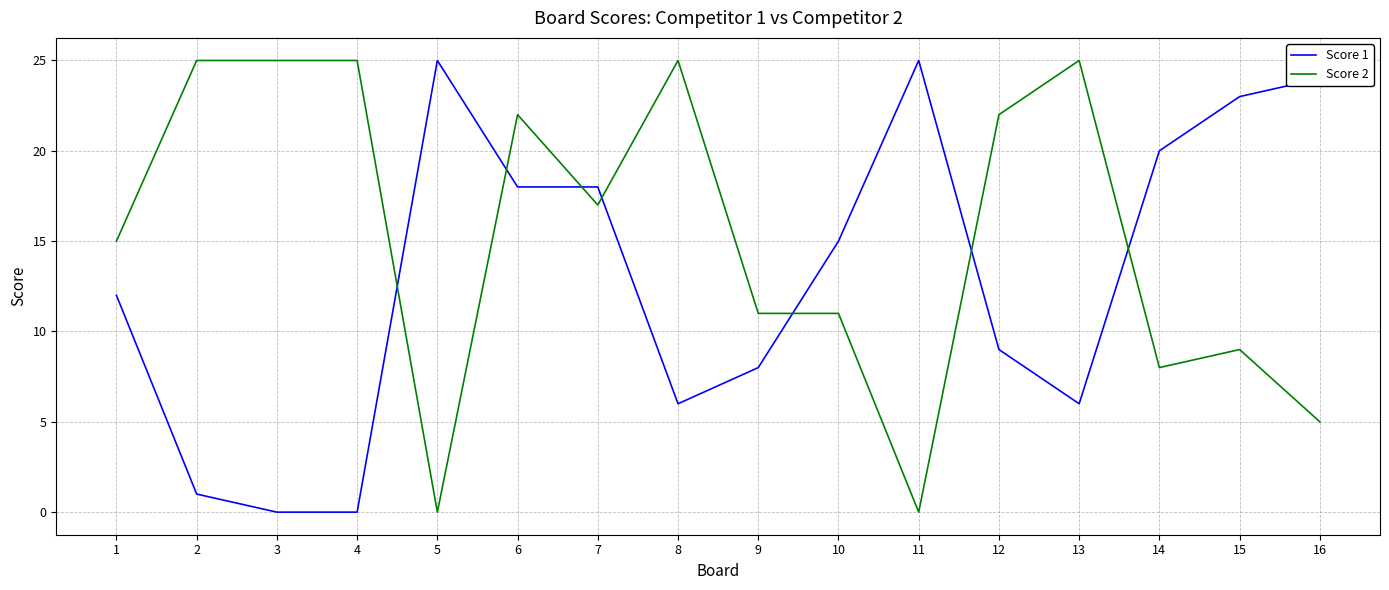

Reading left to right, extract all data points from this chart.

Score 1: 12	1	0	0	25	18	18	6	8	15	25	9	6	20	23	24
Score 2: 15	25	25	25	0	22	17	25	11	11	0	22	25	8	9	5